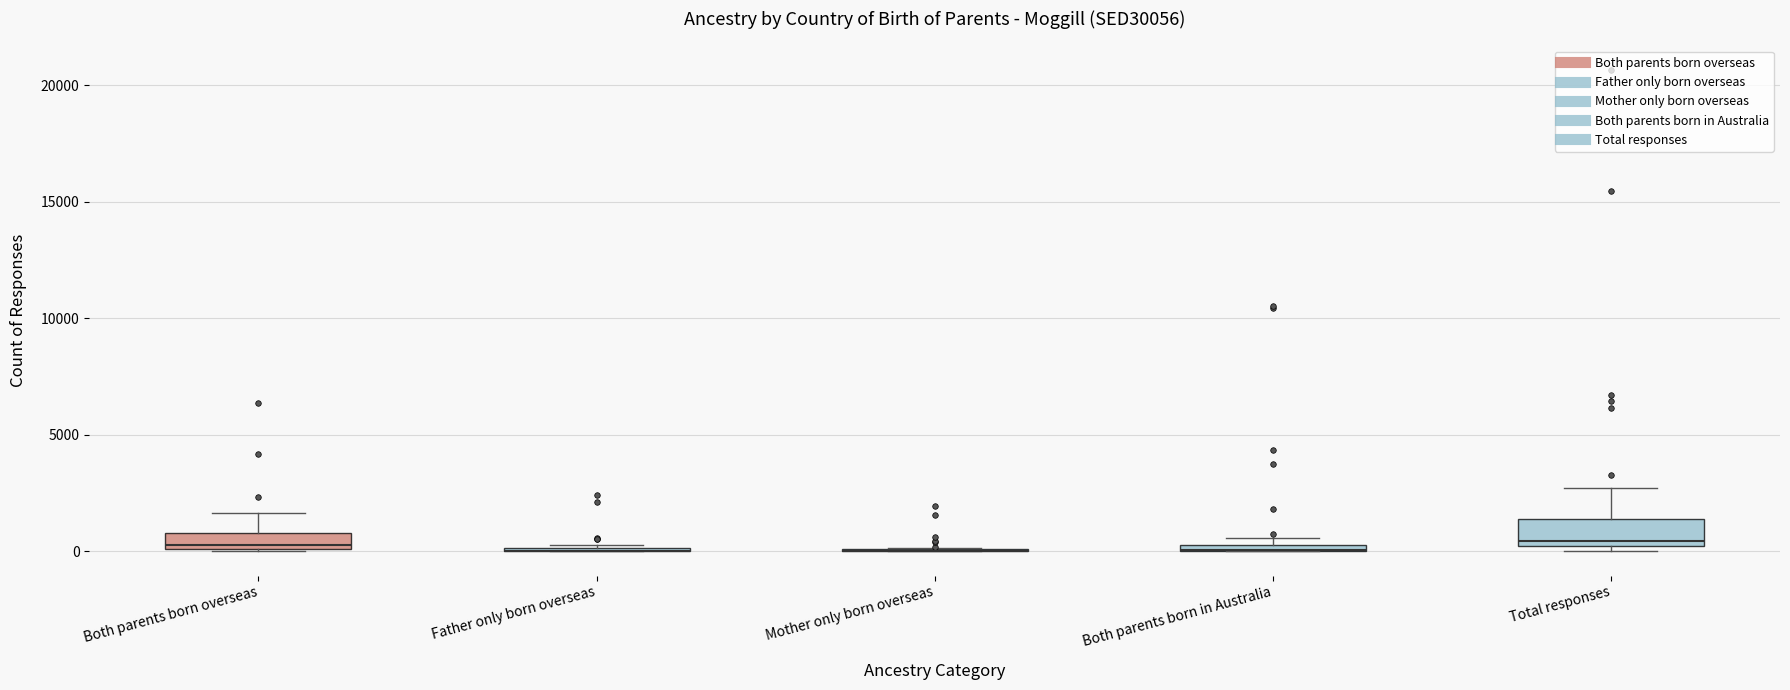

Where is the upper edge of the box for Both parents born in Australia on the y-axis? The values are not printed on the chart, so give them approximately, as read against the axis.

500